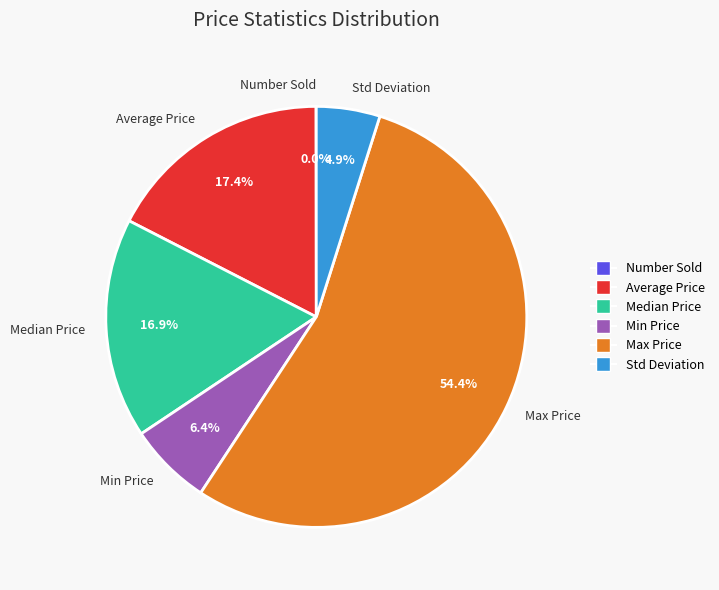

True or false: Max Price accounts for 45% of the total.

False